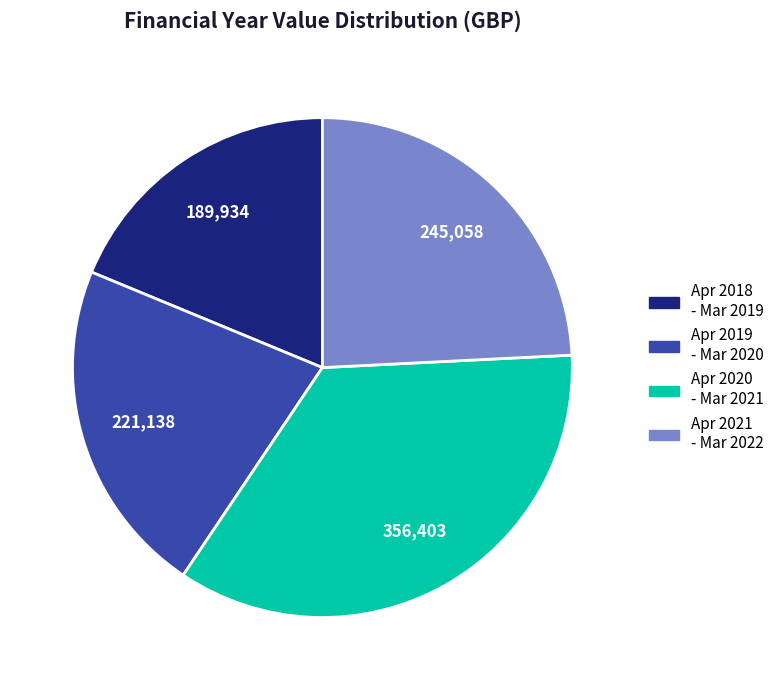

Does any single category account for the majority?

No